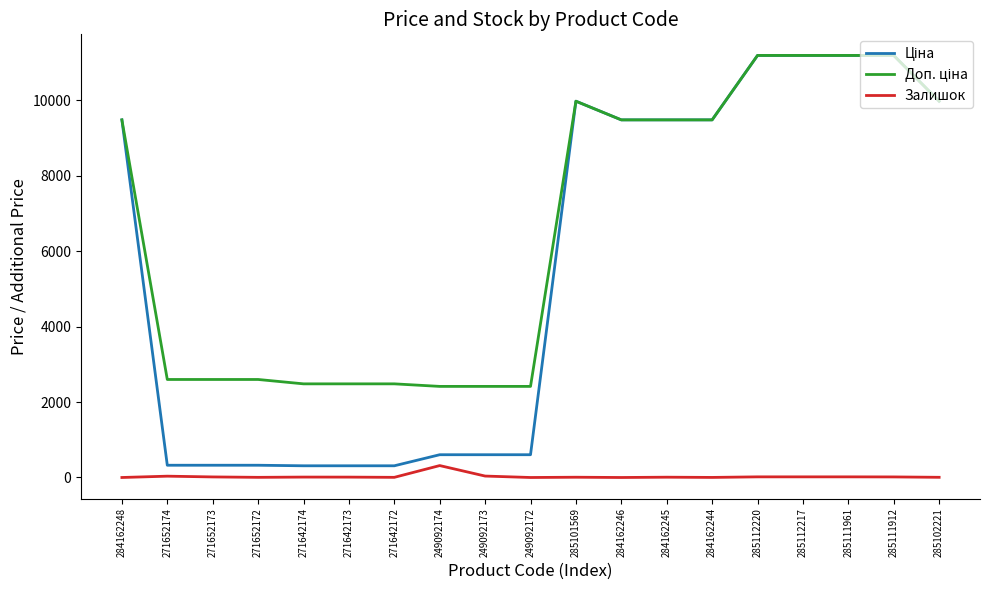

What is the maximum value shown in the chart?

11188.2